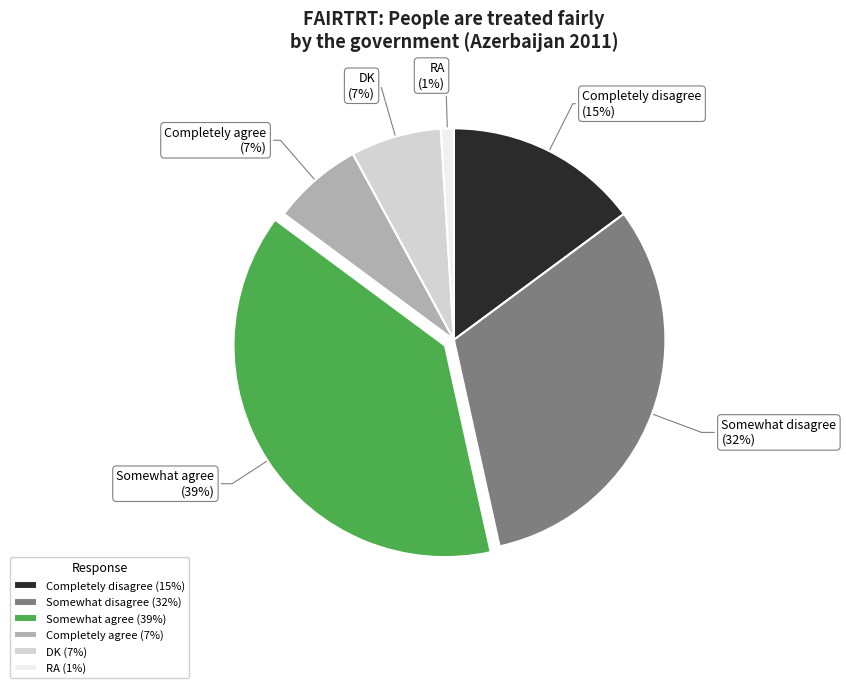

Is there any slice that represents more than half of the pie?

No